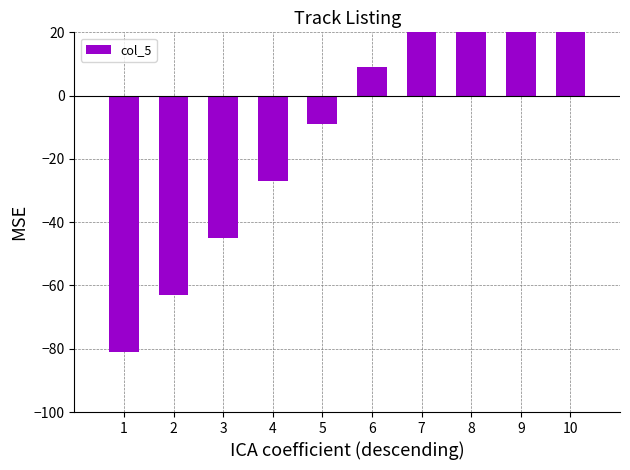

Where does the data first go above 9?

7